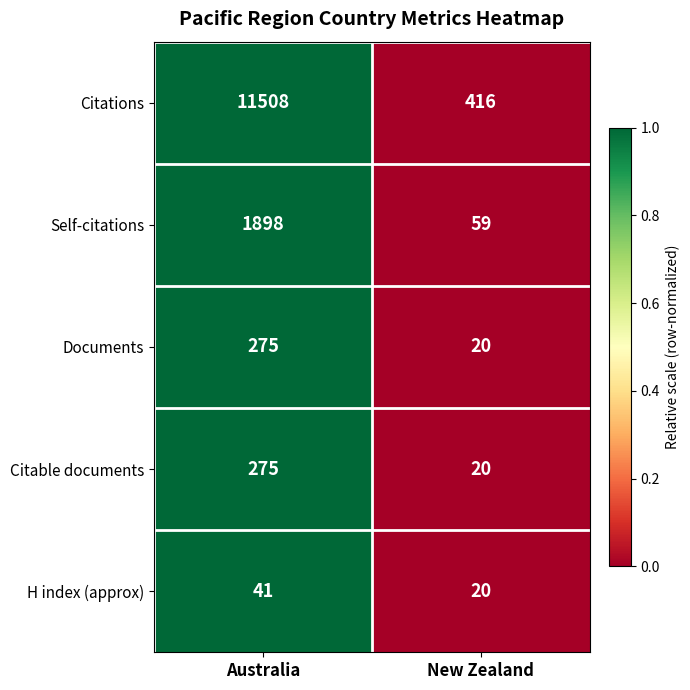

Is it true that Self-citations equals 1898 at Australia?

True